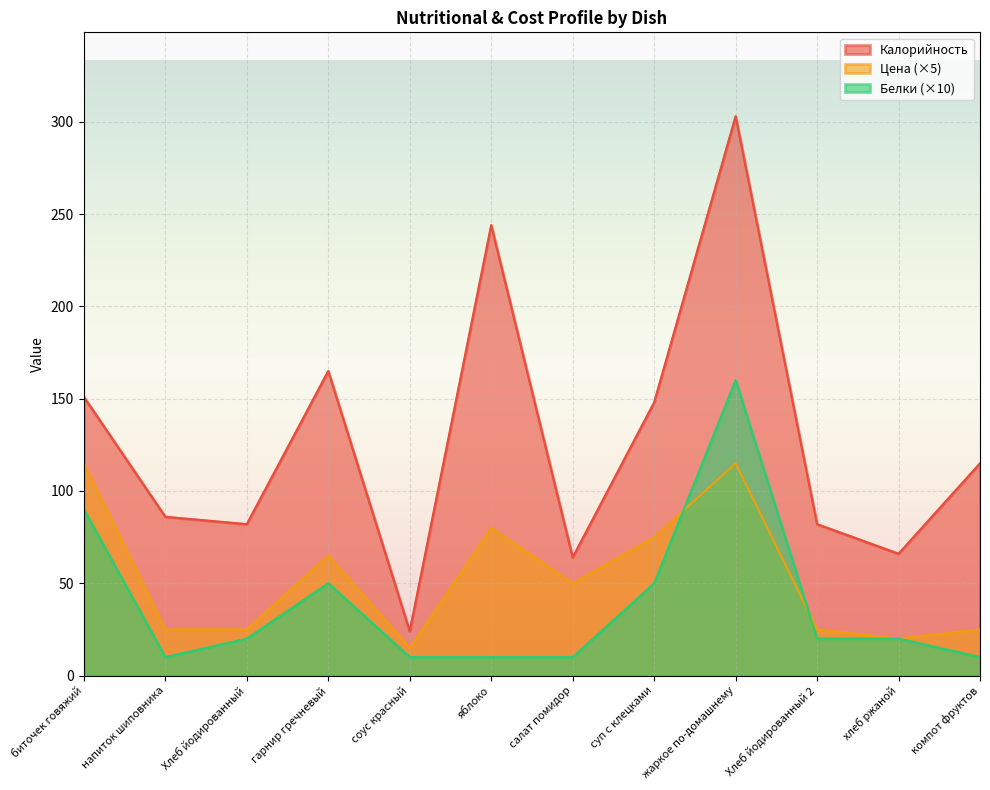

What is the sum of all Калорийность values?

1530